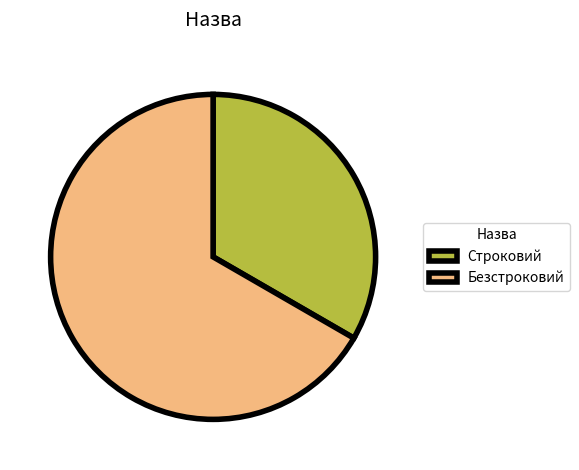

Which has a higher value, Строковий or Безстроковий?

Безстроковий